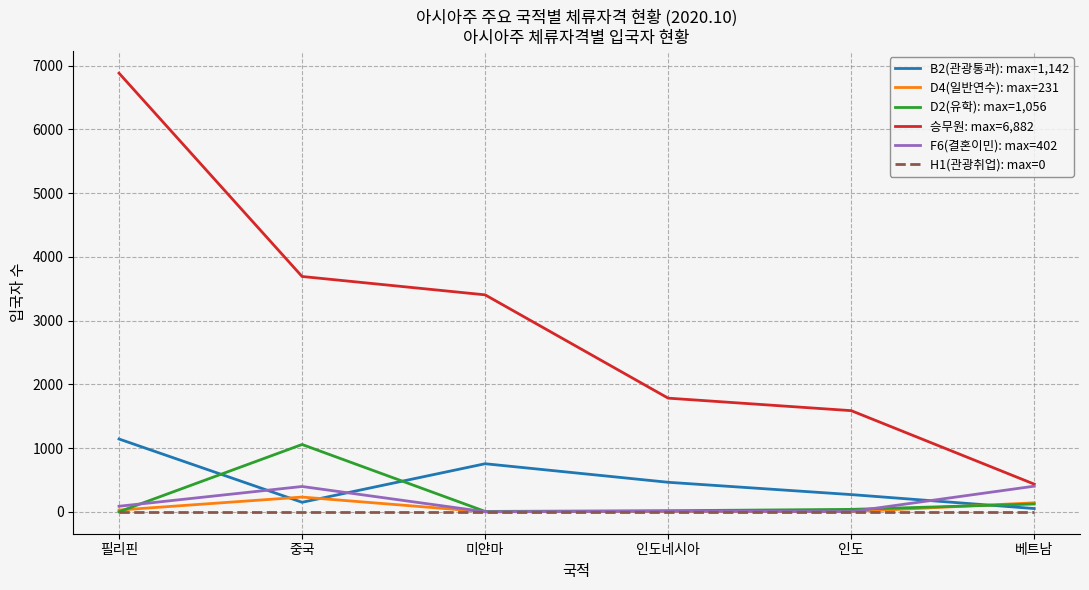

What is the greatest value displayed?

6882